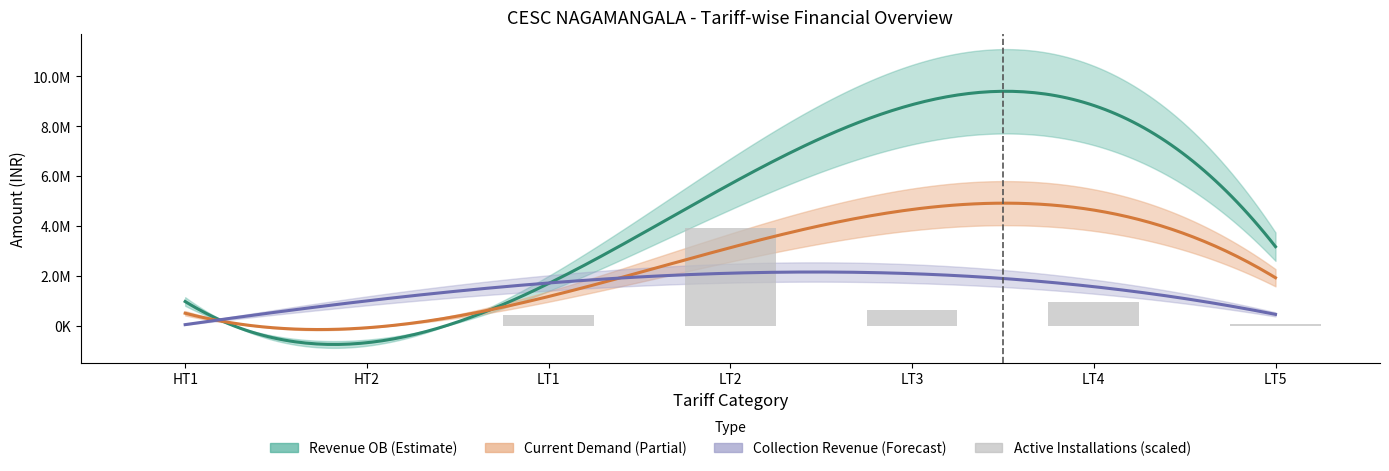

The Collection Revenue series shows 409938.9 at HT2. True or false?

False